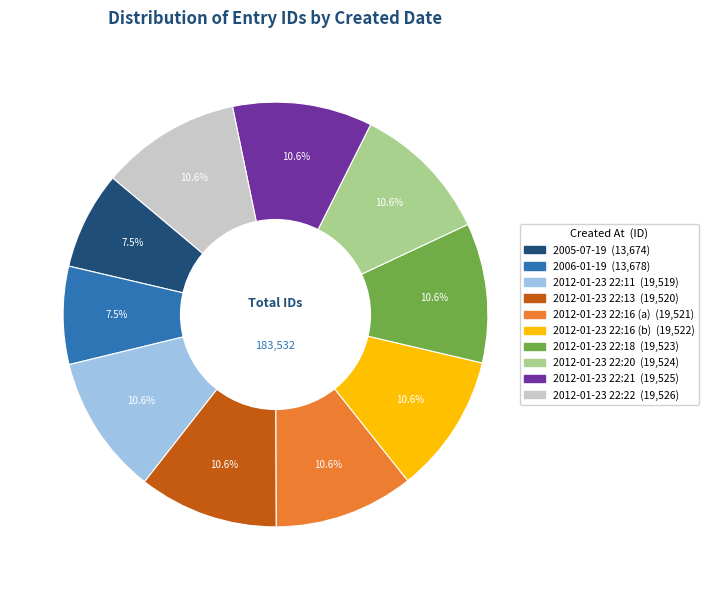

Combined, do 2012-01-23 22:18 and 2012-01-23 22:16 (a) account for over 50%?

No